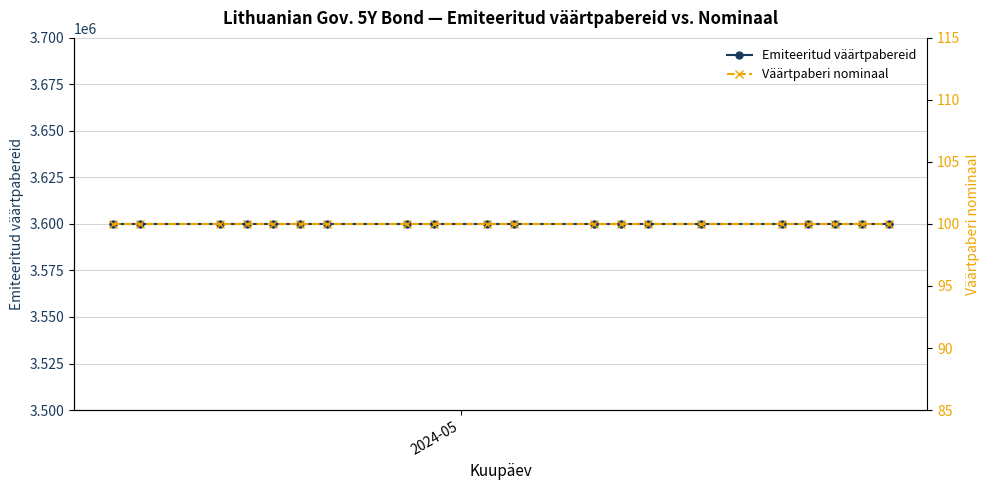

True or false: Emiteeritud väärtpabereid and Väärtpaberi nominaal cross at least once.

False